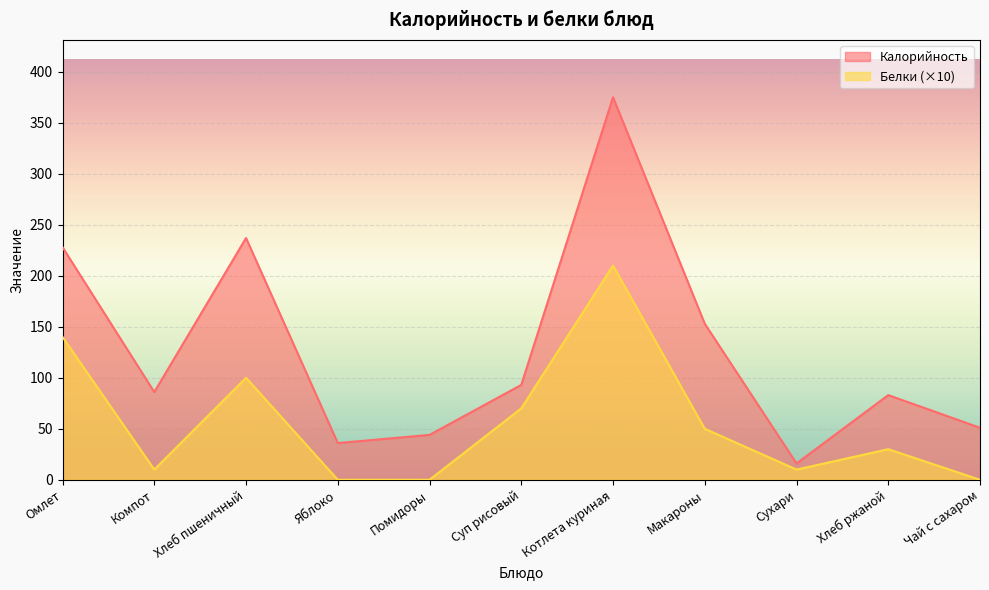

Reading right to left, extract all data points from this chart.

Калорийность: 51	83	16	153	375	93	44	36	237	86	228
Белки: 0	30	10	50	210	70	0	0	100	10	140